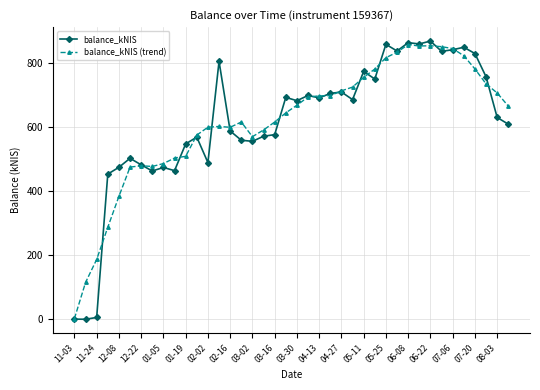

At how many categories does at least one series exceed 69?

39